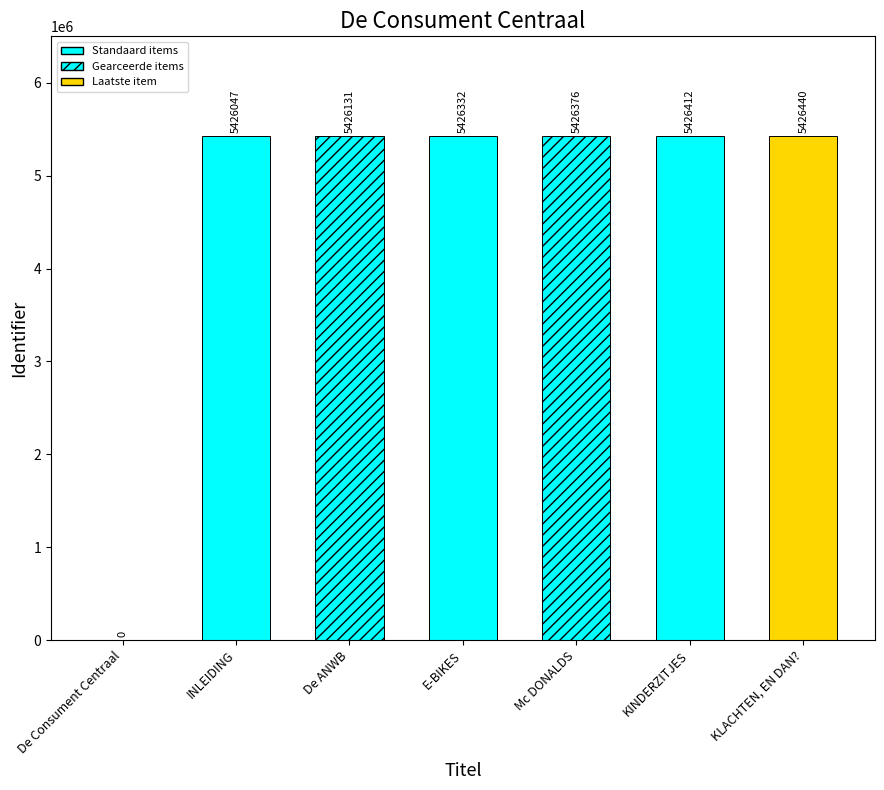

The chart shows a value of 5426412 at KINDERZITJES. True or false?

True